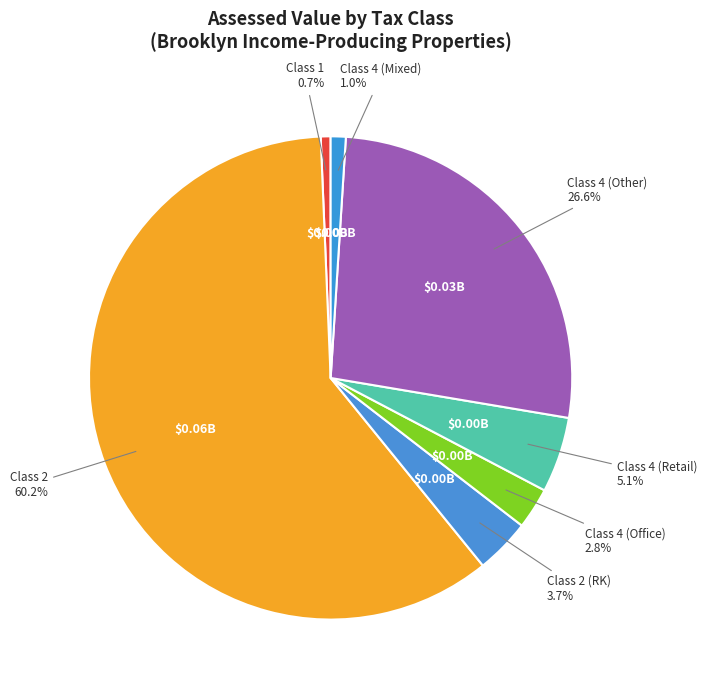

How many segments does this pie chart have?

7